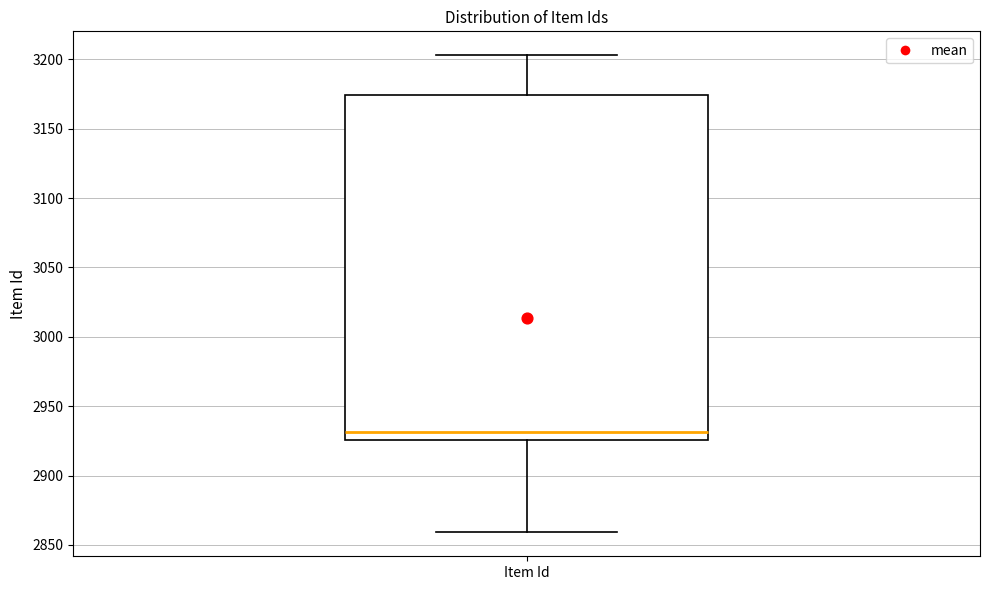

Transcribe this box plot: give where the median line is, the range the box spans, and where the two whiskers end, as read against the y-axis. The values are not printed on the chart, so give them approximately, as read against the axis.

median 2930, box 2925 to 3175, whiskers 2860 to 3205